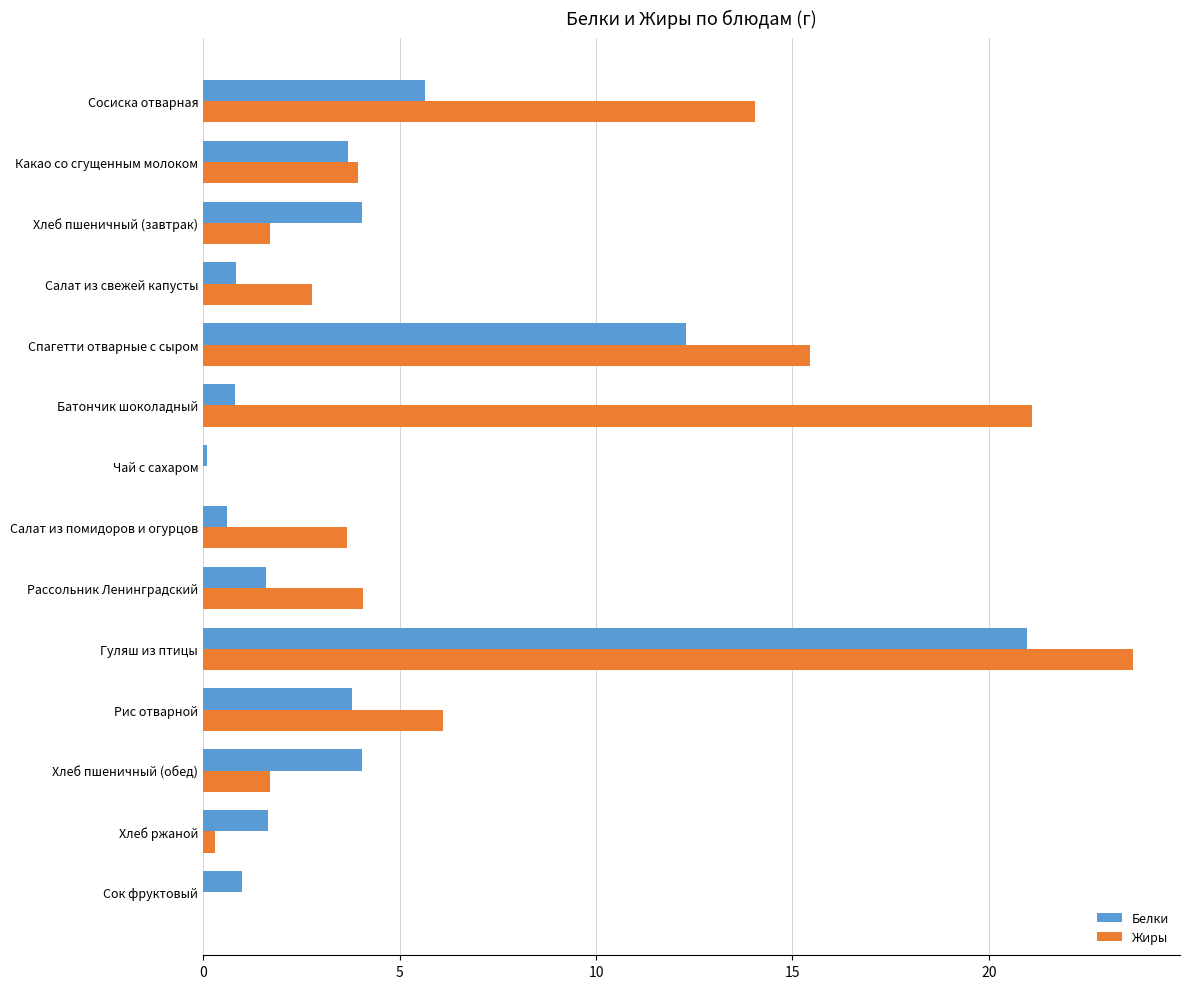

Which series has the largest total across all categories?

Жиры